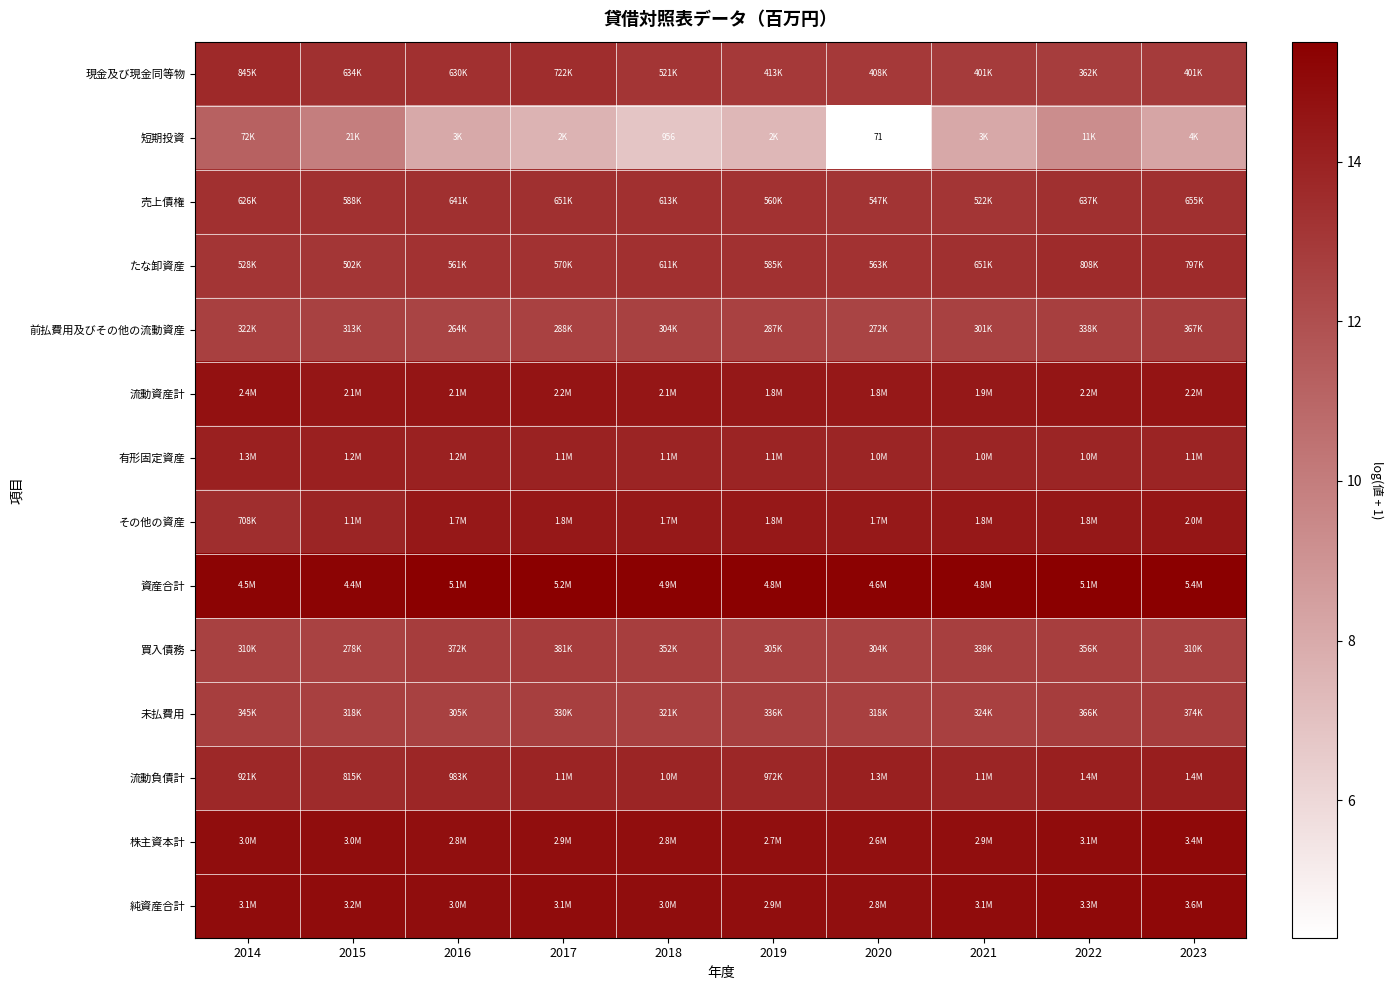

What is the total value across all series at 2015?

188.8